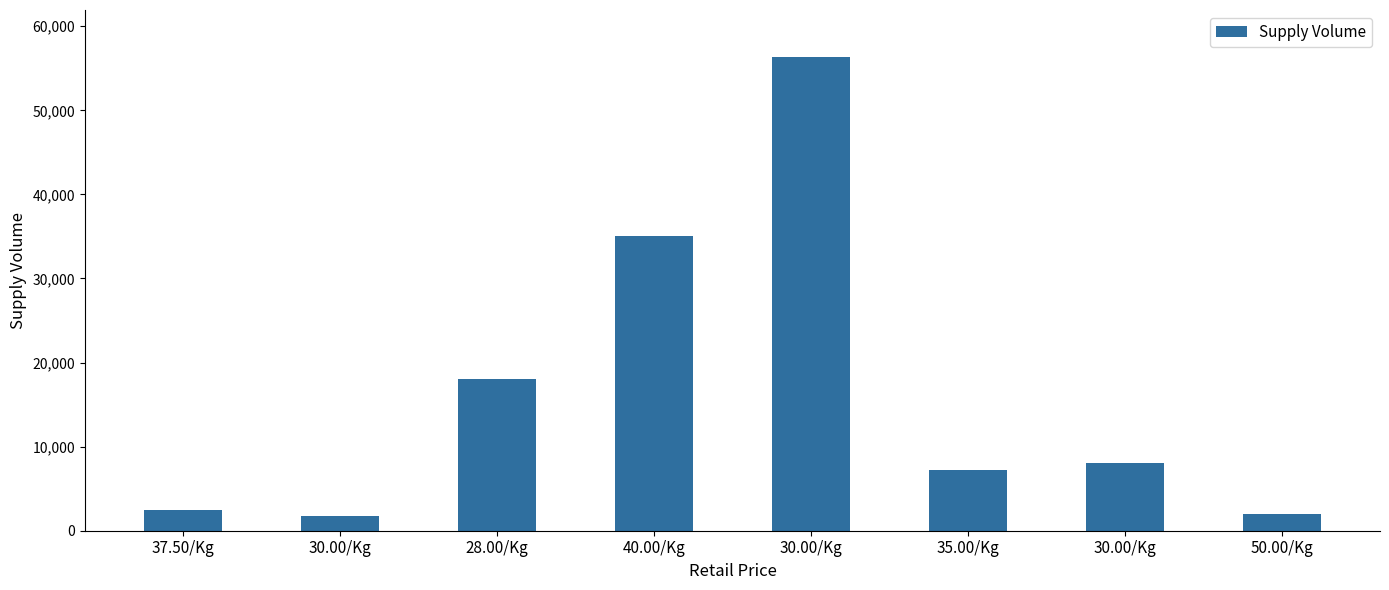

What is the average value?

16350